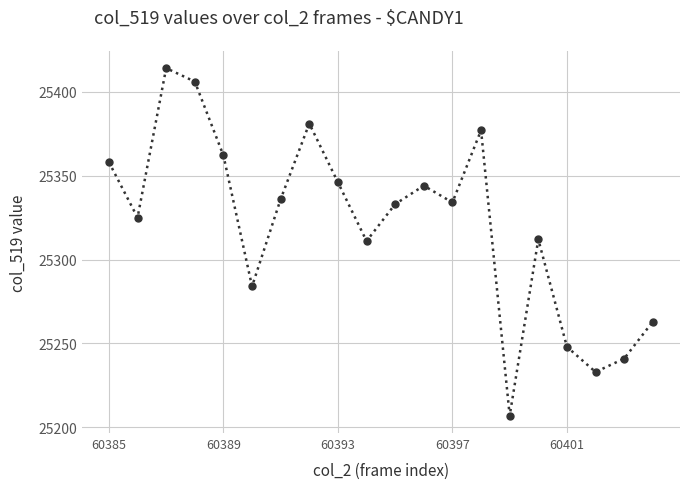

How many interior local peaks (higher than both neighbors) does the data have?

5